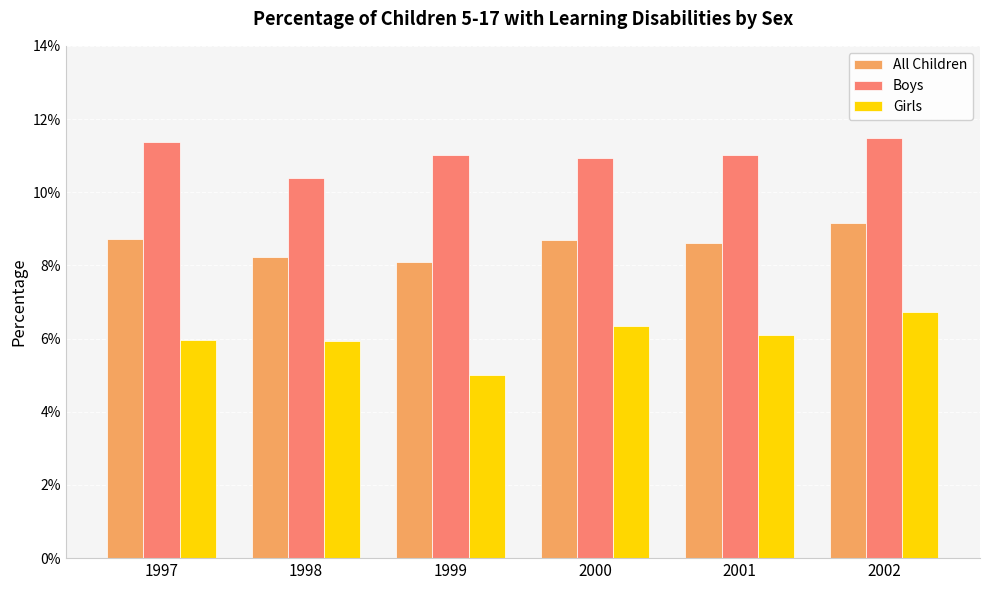

How many categories are shown in the chart?

6